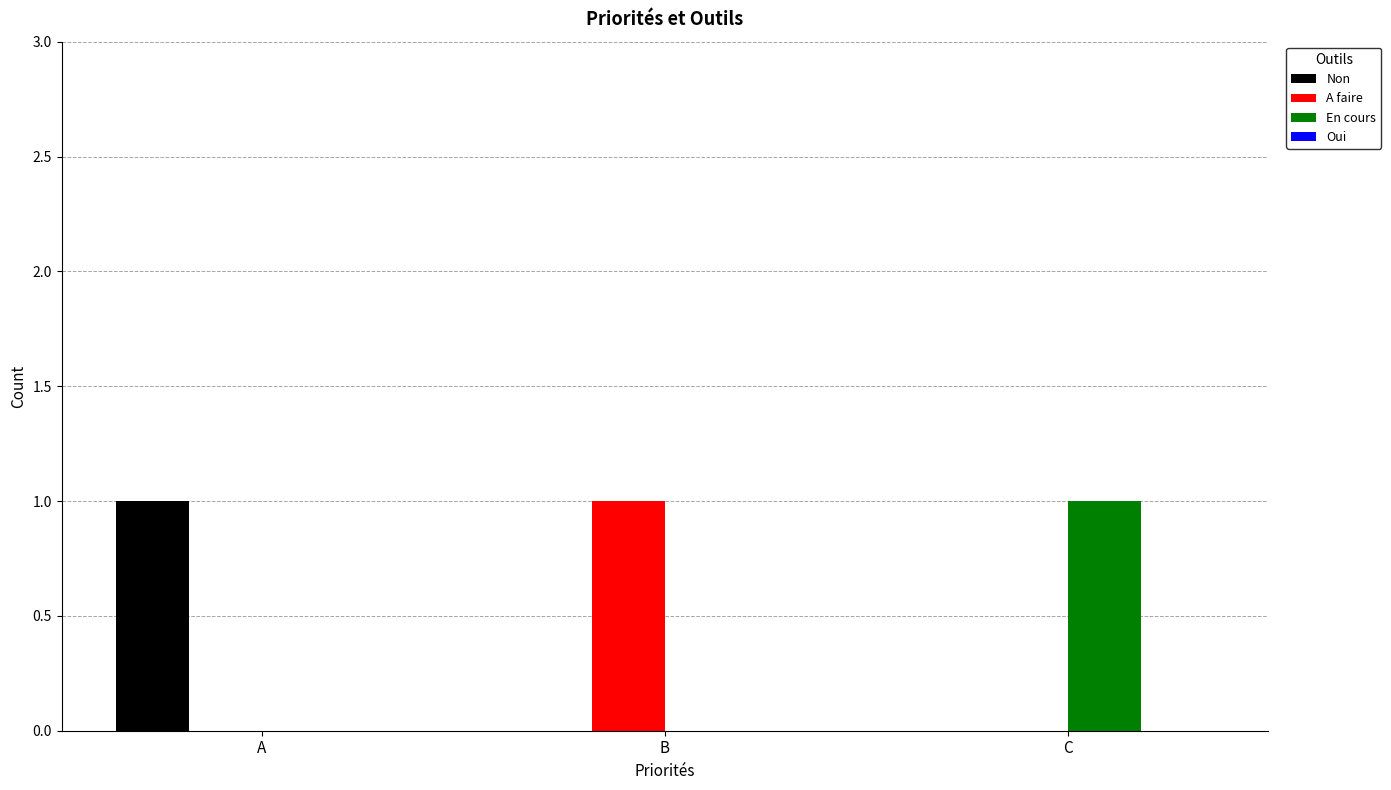

At which label does Non reach its peak?

A